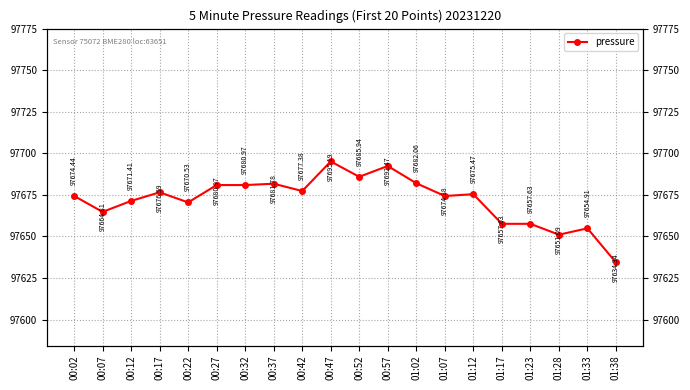

What position from the left is 00:47?

10